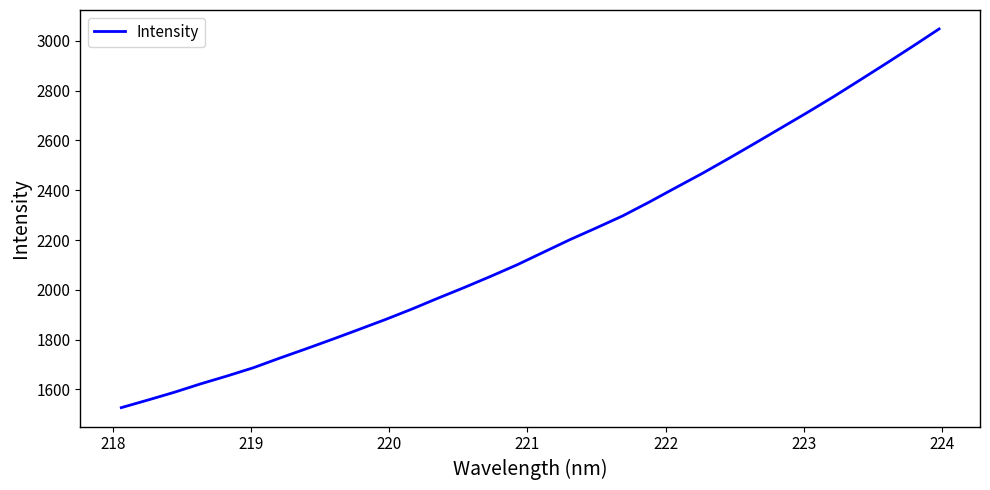

Reading right to left, what are all the values shown in this chart?

3048.1	2978.3	2910.0	2842.9	2776.2	2712.4	2650.2	2588.0	2526.7	2466.8	2409.9	2352.3	2297.2	2248.9	2201.7	2151.4	2100.8	2054.5	2009.7	1966.6	1922.3	1880.5	1840.8	1801.4	1763.1	1725.6	1686.9	1653.6	1622.0	1588.1	1556.9	1526.7